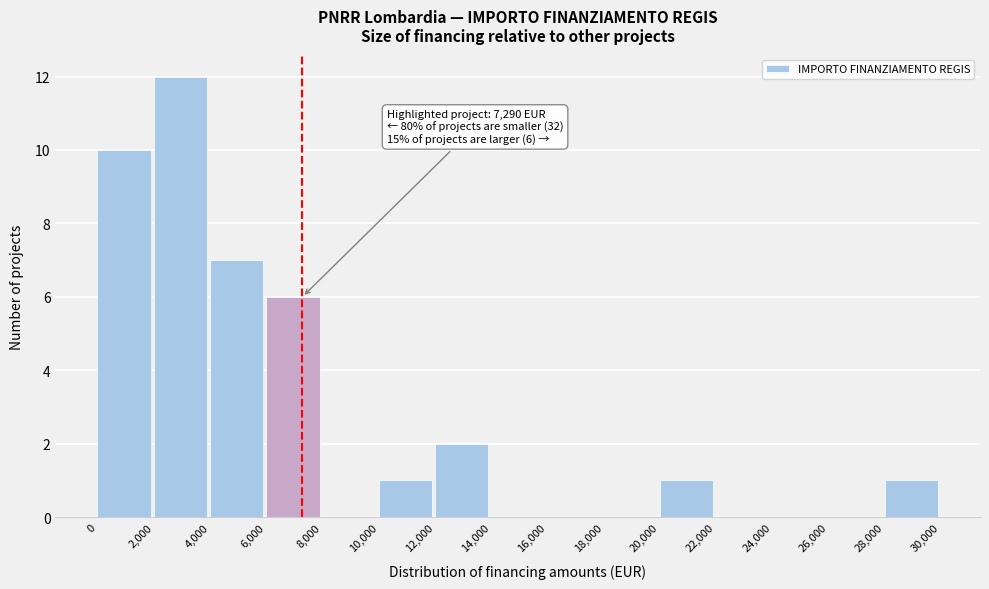

Over which range of the x-axis is the bar tallest?

2,000 to 4,000